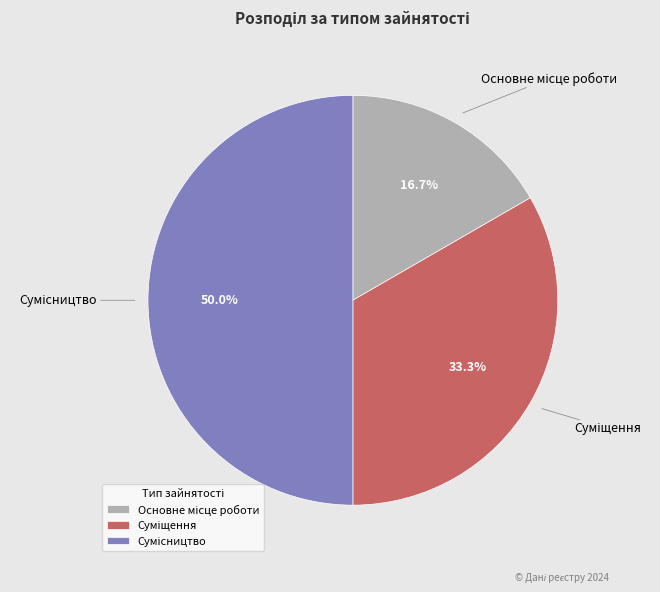

To the nearest percent, what is the difference between the largest and smallest slice percentages?

33%